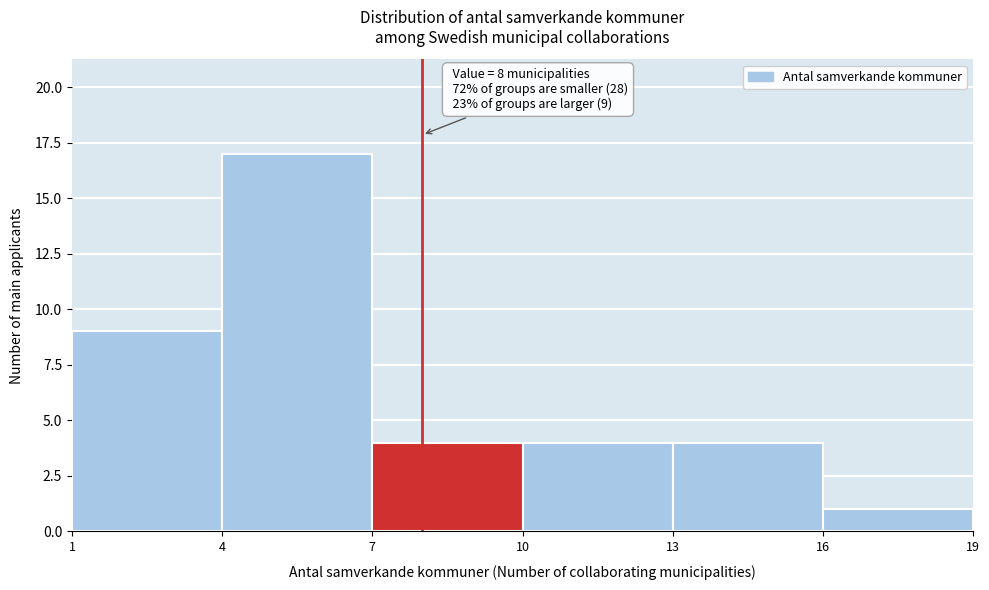

Which range on the x-axis has the tallest bar?

4 to 7